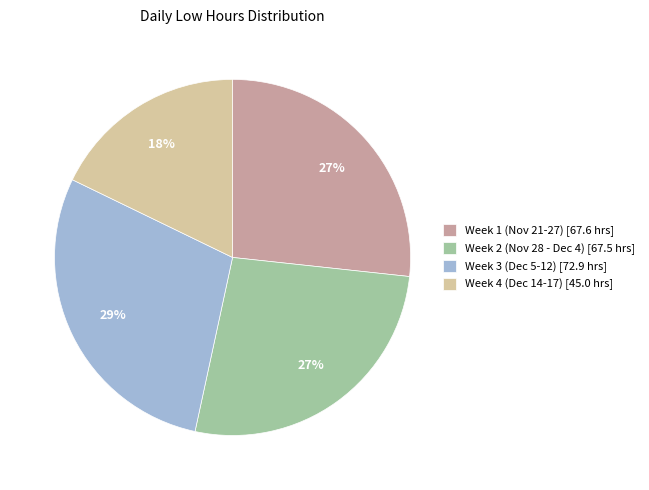

Which category has the biggest portion of the pie?

Week 3 (Dec 5-12) [72.9 hrs]